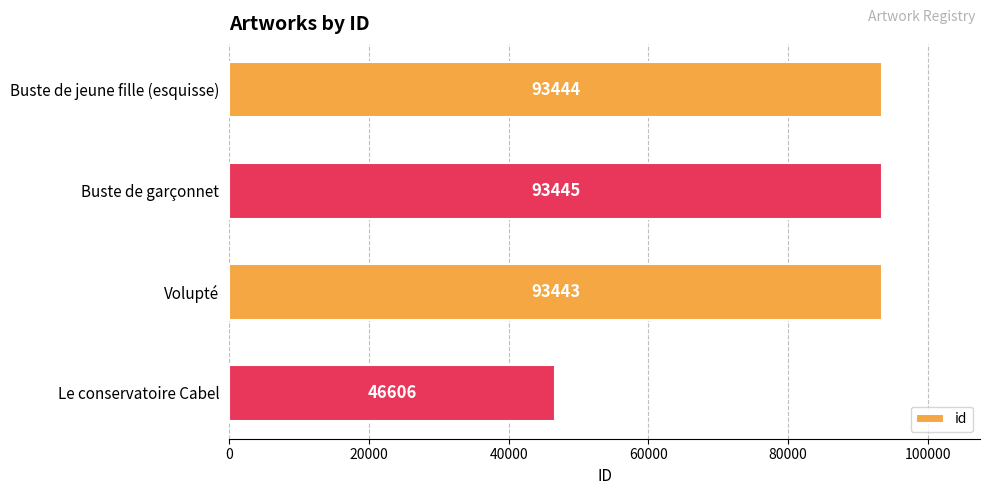

Which category has the highest value across all series?

Buste de garçonnet